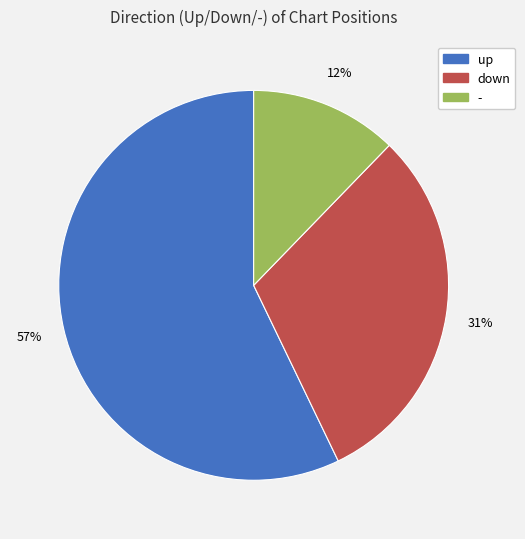

Which category has the smallest portion of the pie?

-